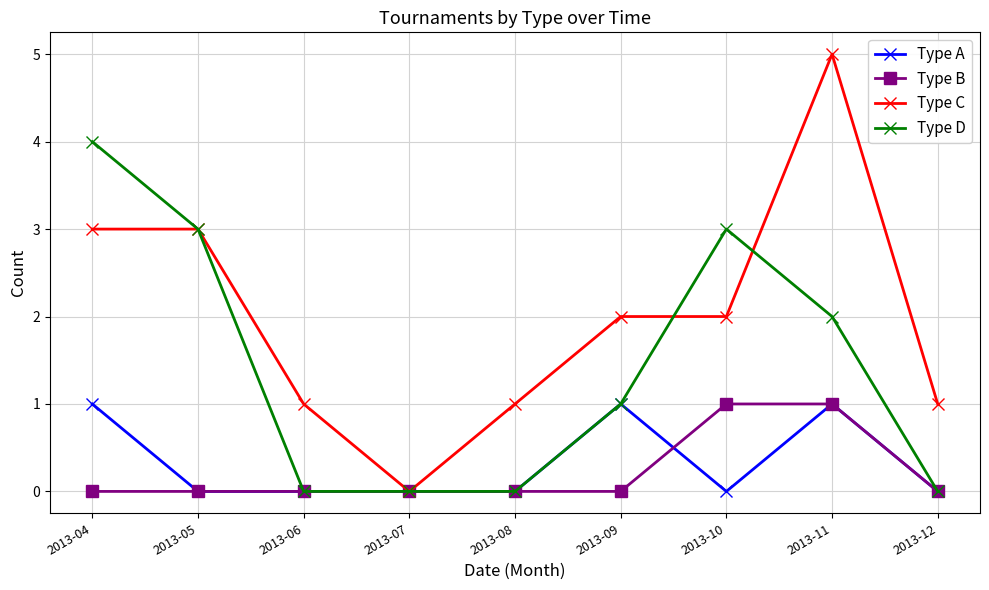

What is the total value across all series at 2013-05?

6